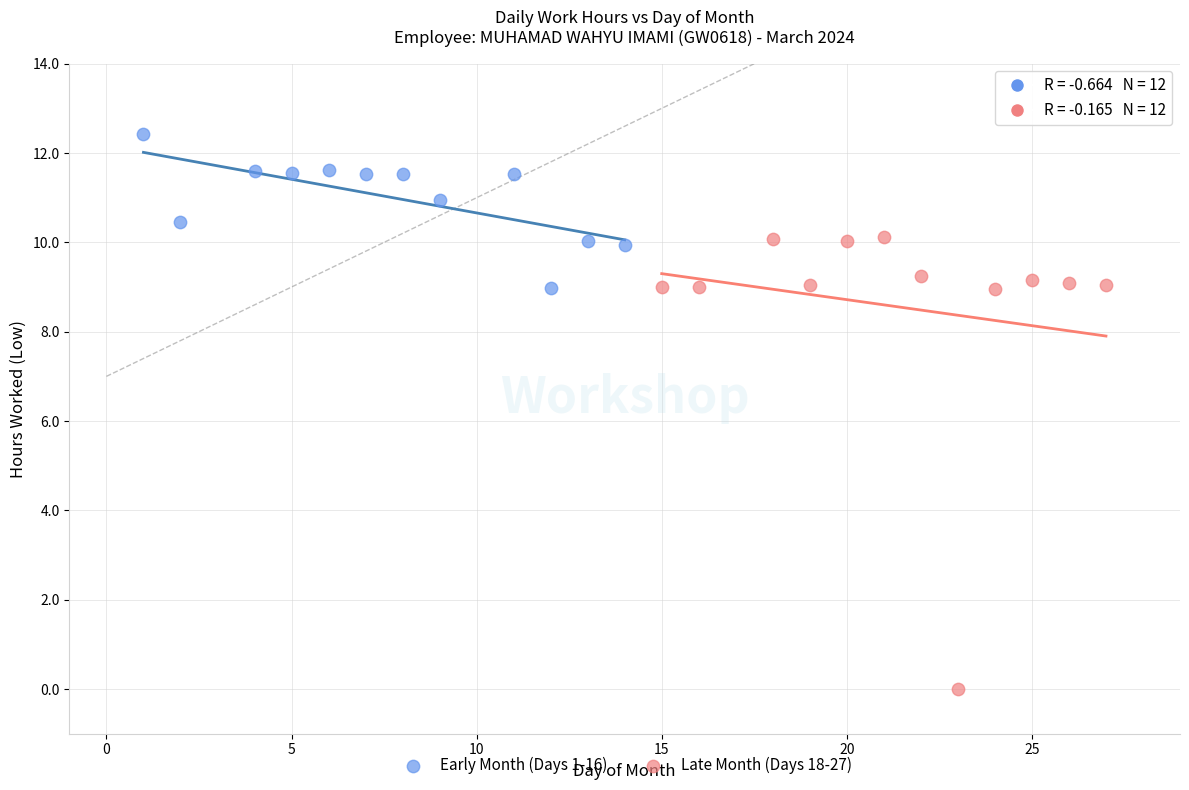

Which series reaches the minimum Y coordinate?

Late Month (Days 18-27)